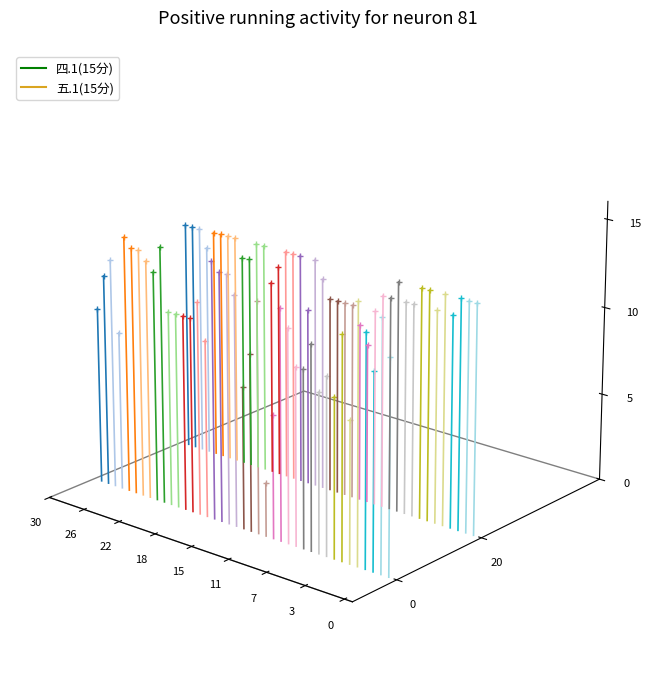

At which label does 五.1(15分) reach its peak?

26